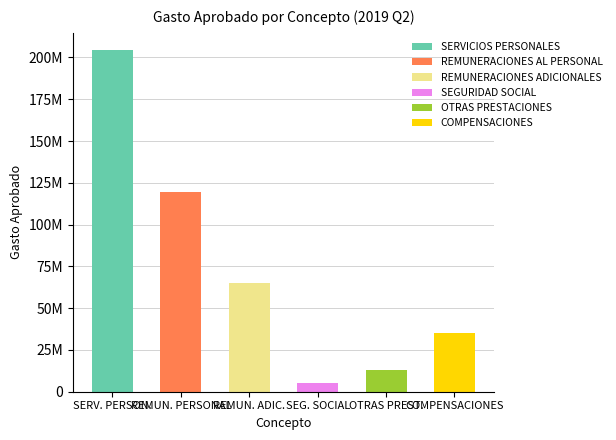

At how many categories does at least one series exceed 162842905?

1